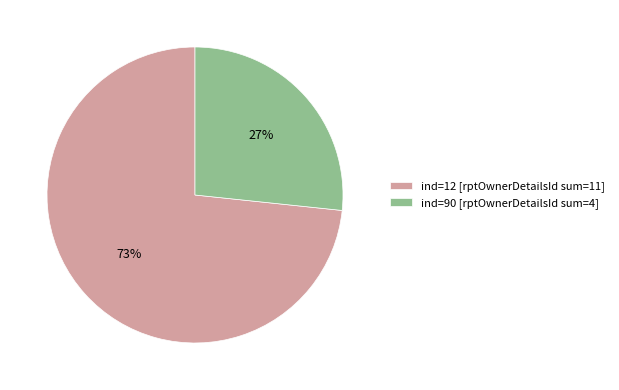

To the nearest percent, what is the combined percentage of ind=90 [rptOwnerDetailsId sum=4] and ind=12 [rptOwnerDetailsId sum=11]?

100%